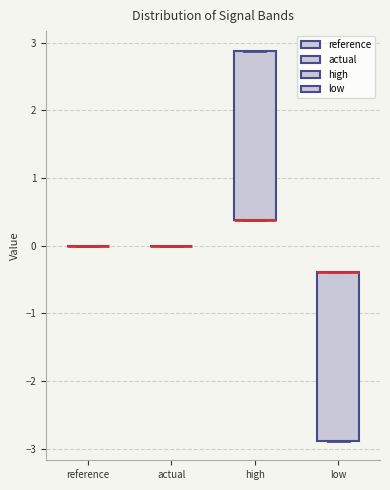

Reading left to right, read every box against the y-axis: the position of its median line, the range the box covers, and the ends of its whiskers. The values are not printed on the chart, so give them approximately, as read against the axis.

reference: box collapsed to a line at 0.0, whiskers 0.0 to 0.0
actual: box collapsed to a line at 0.0, whiskers 0.0 to 0.0
high: median 0.4 (drawn on the box's lower edge), box 0.4 to 2.9, whiskers 0.4 to 2.9
low: median -0.4 (drawn on the box's upper edge), box -2.9 to -0.4, whiskers -2.9 to -0.4